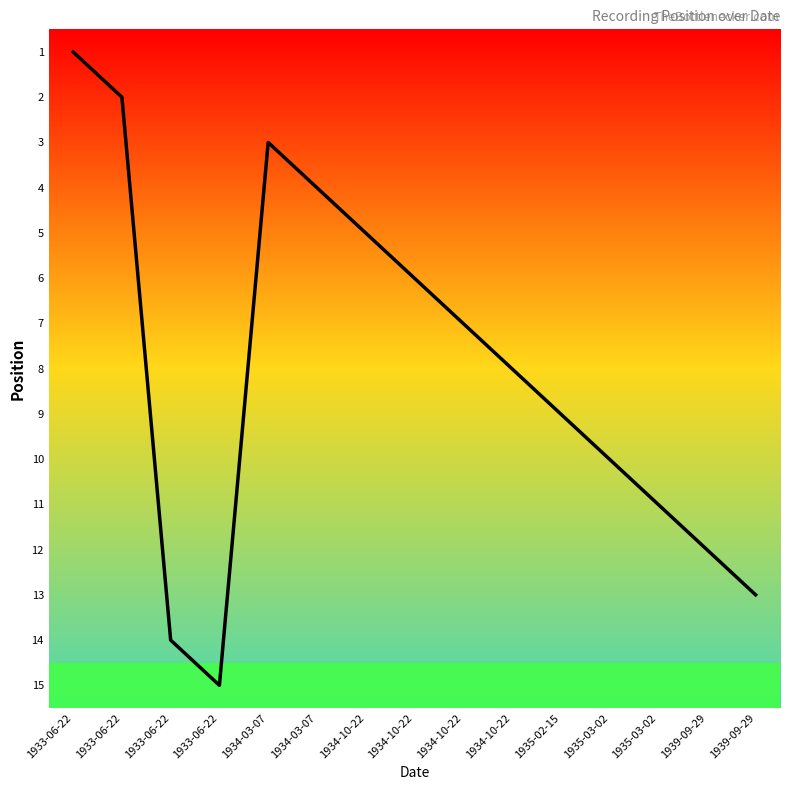

Between 1935-03-02 and 1934-10-22, which is larger?

1935-03-02